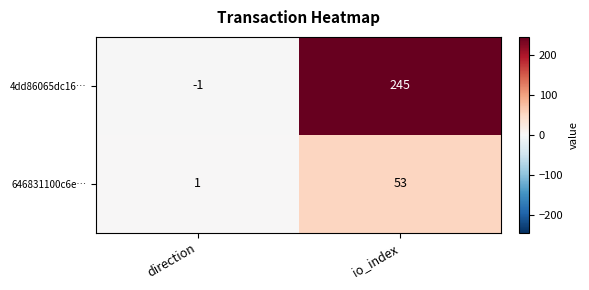

List the series in order of their peak value, highest first.

4dd86065dc16…, 646831100c6e…